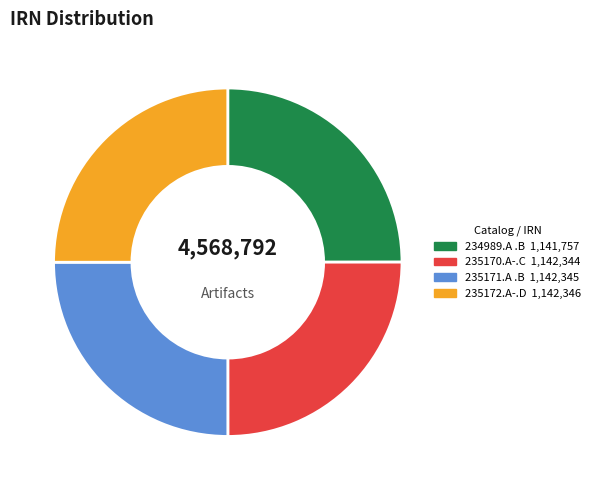

Does 234989.A .B represent more than half of the total?

No